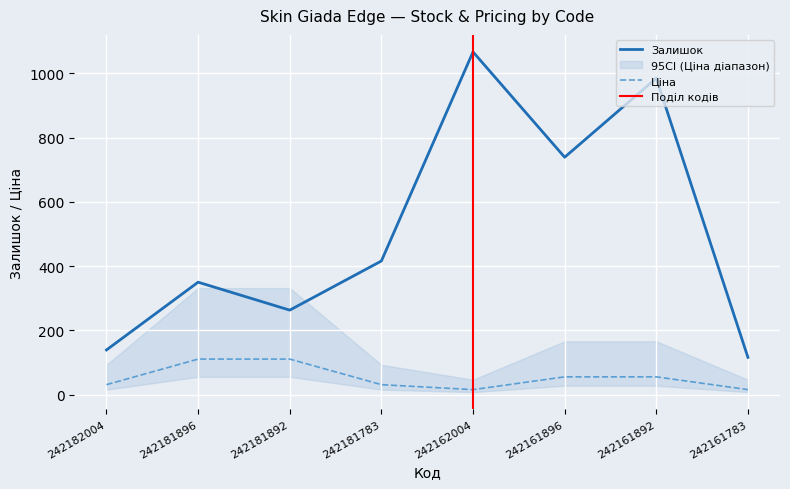

What is the minimum value for Залишок?

116.0